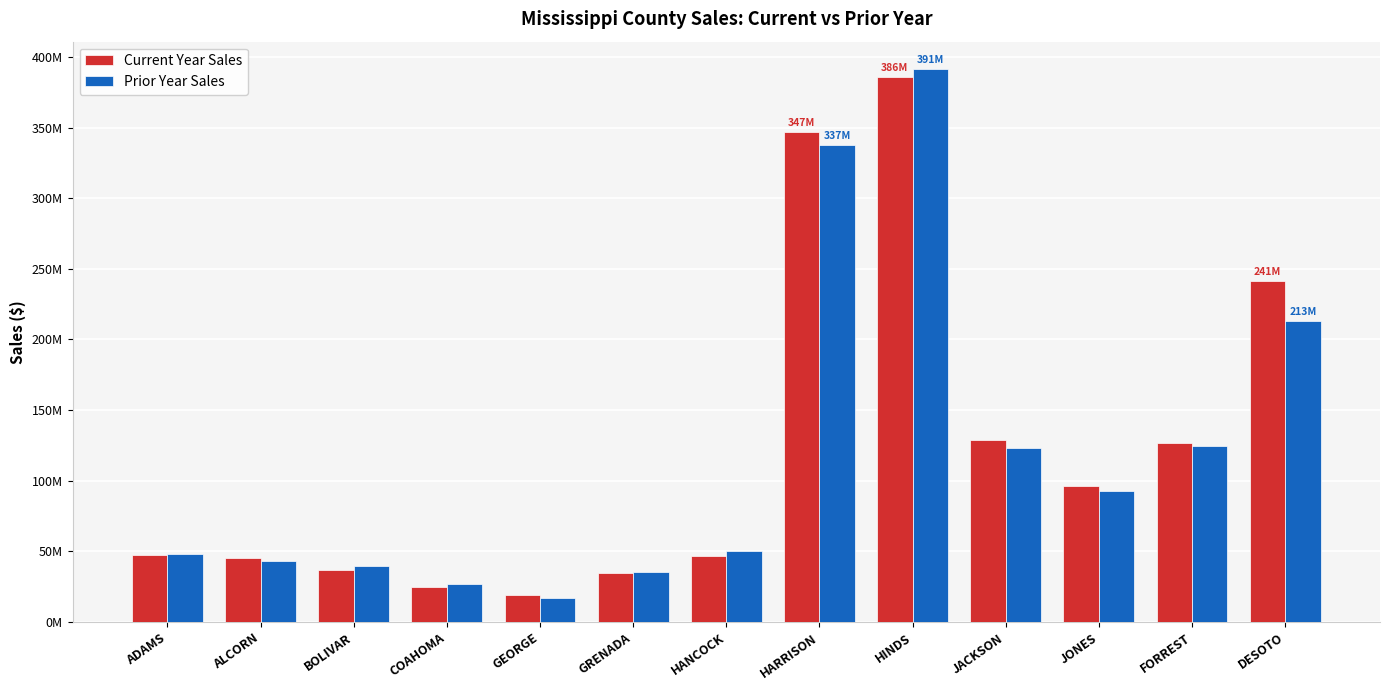

Are the bars horizontal?

No